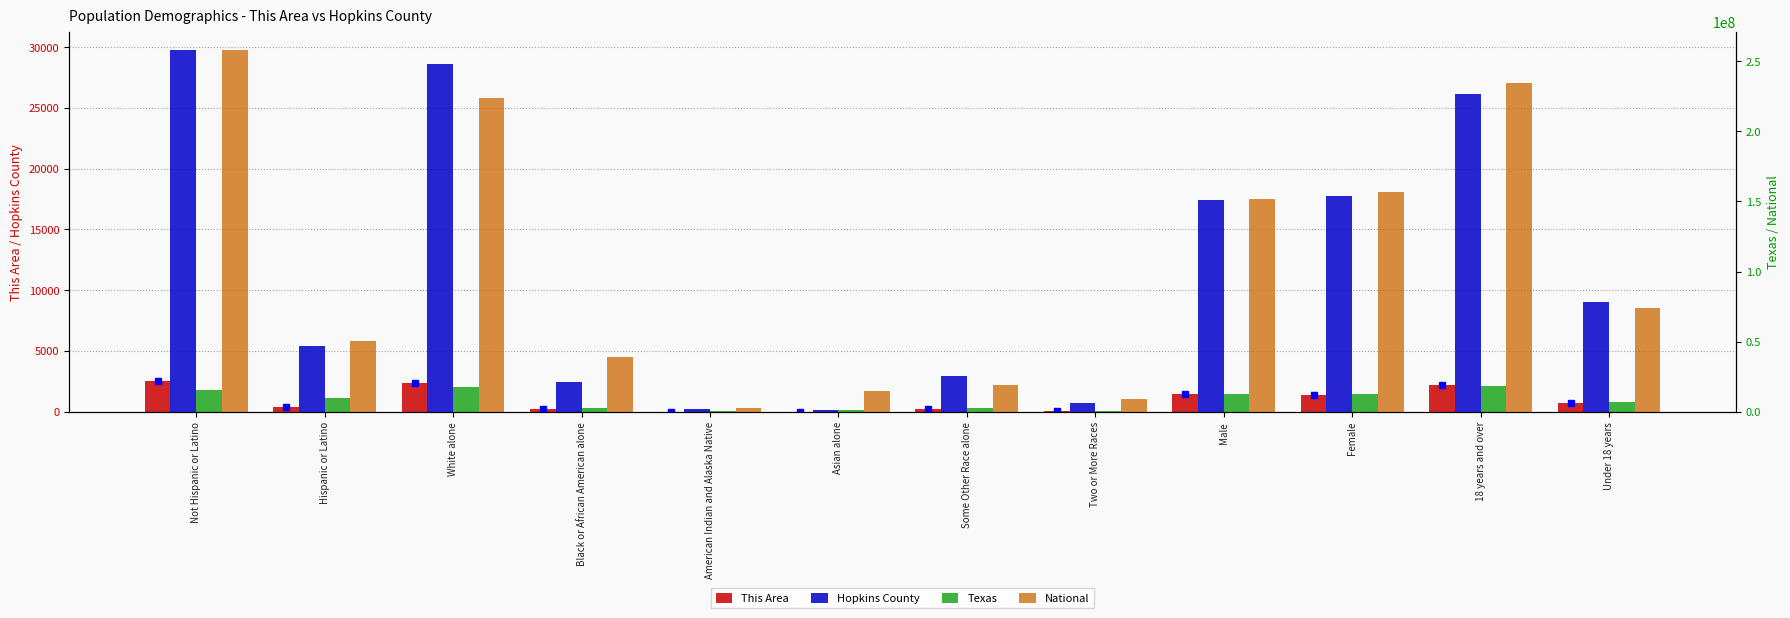

What is the value of the Texas bar at the 8th from the left?

679001